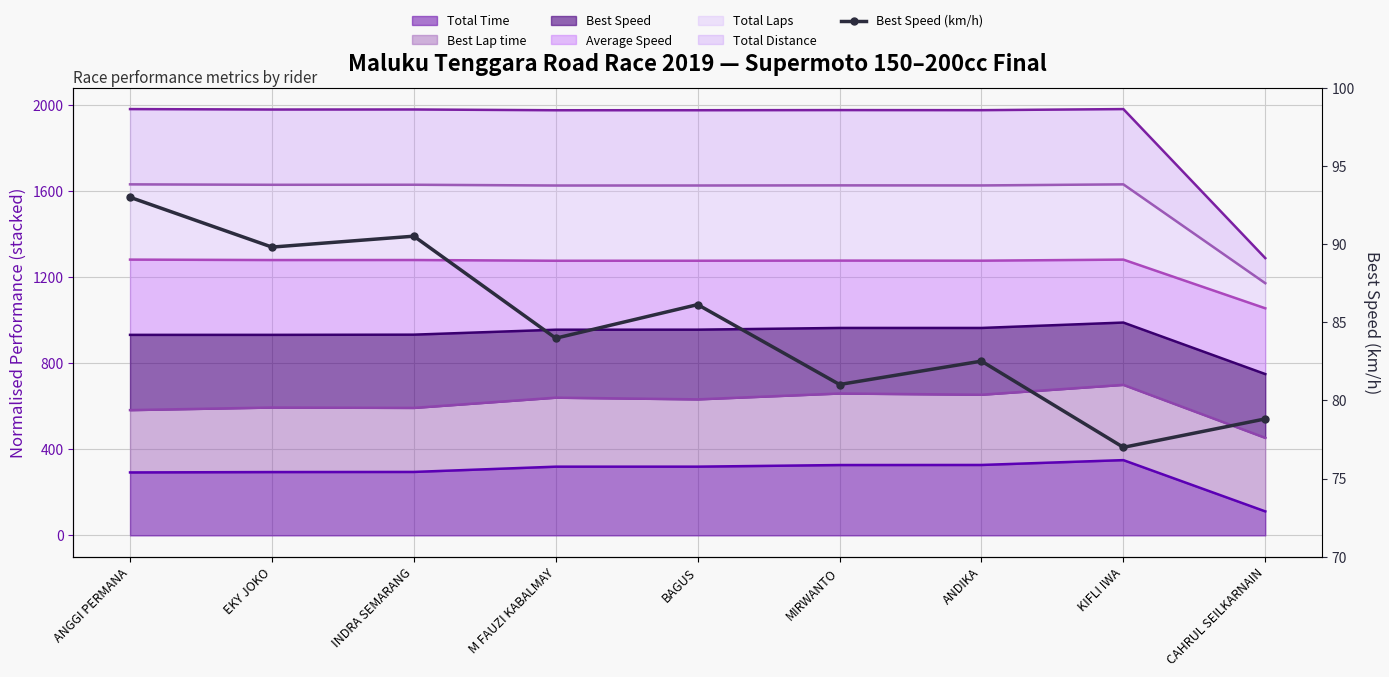

Read the value at KIFLI IWA.

77.0